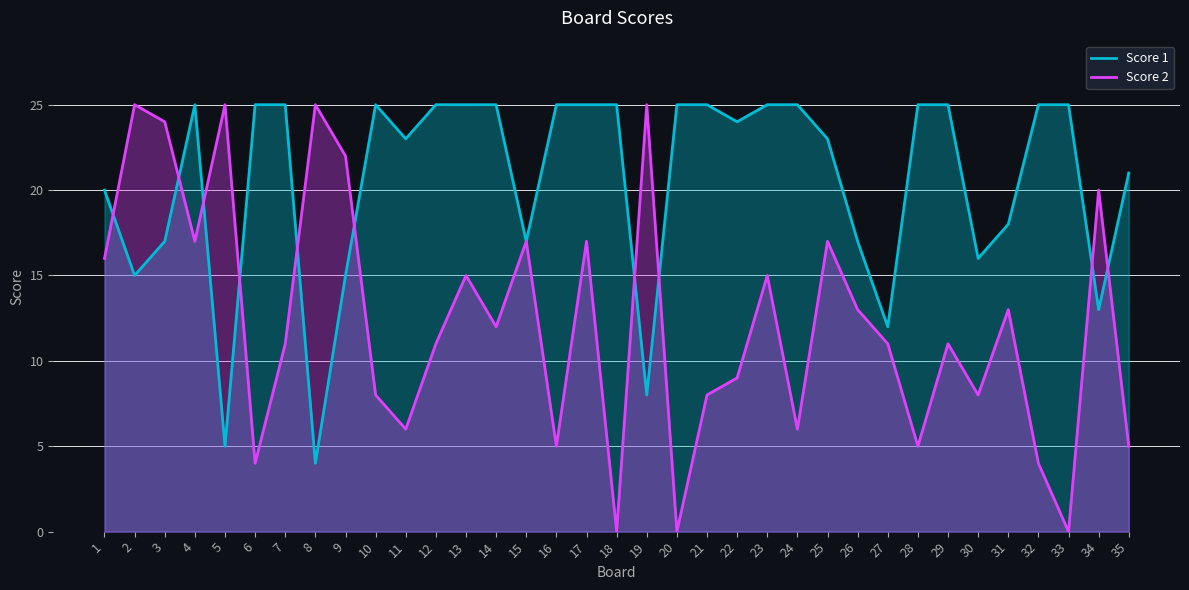

At which category does Score 2 reach its first local valley?

4